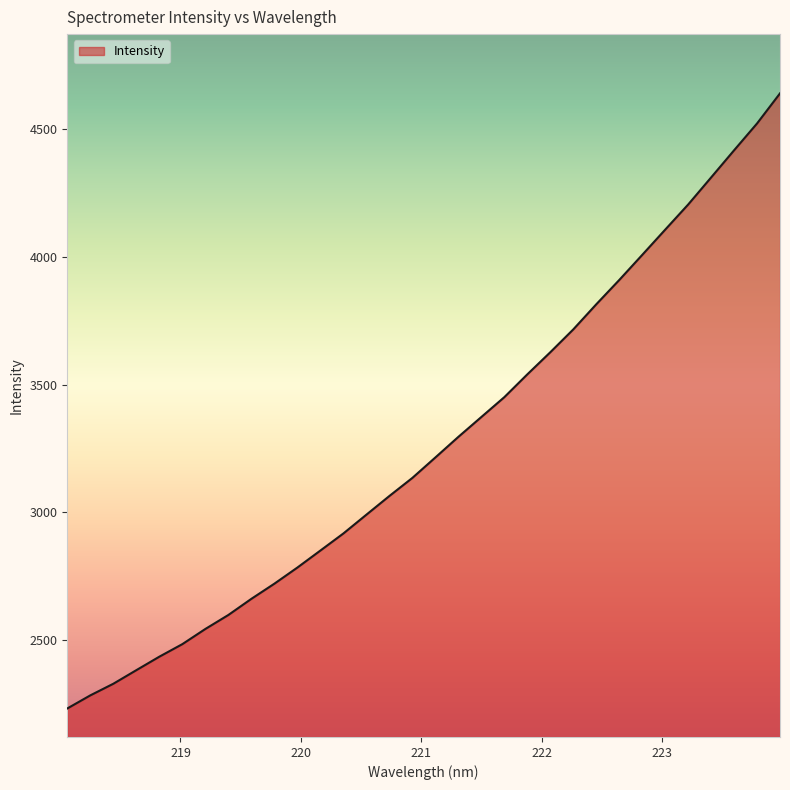

What is the difference between the maximum and minimum values?

2408.8